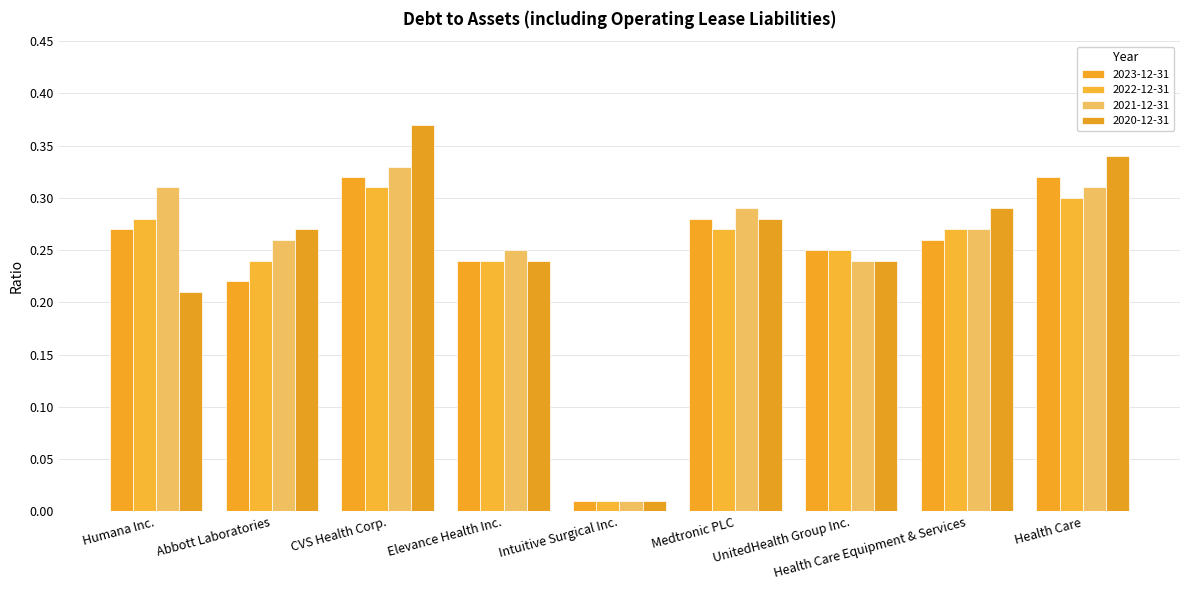

Are the bars grouped side by side (vs. stacked)?

Yes